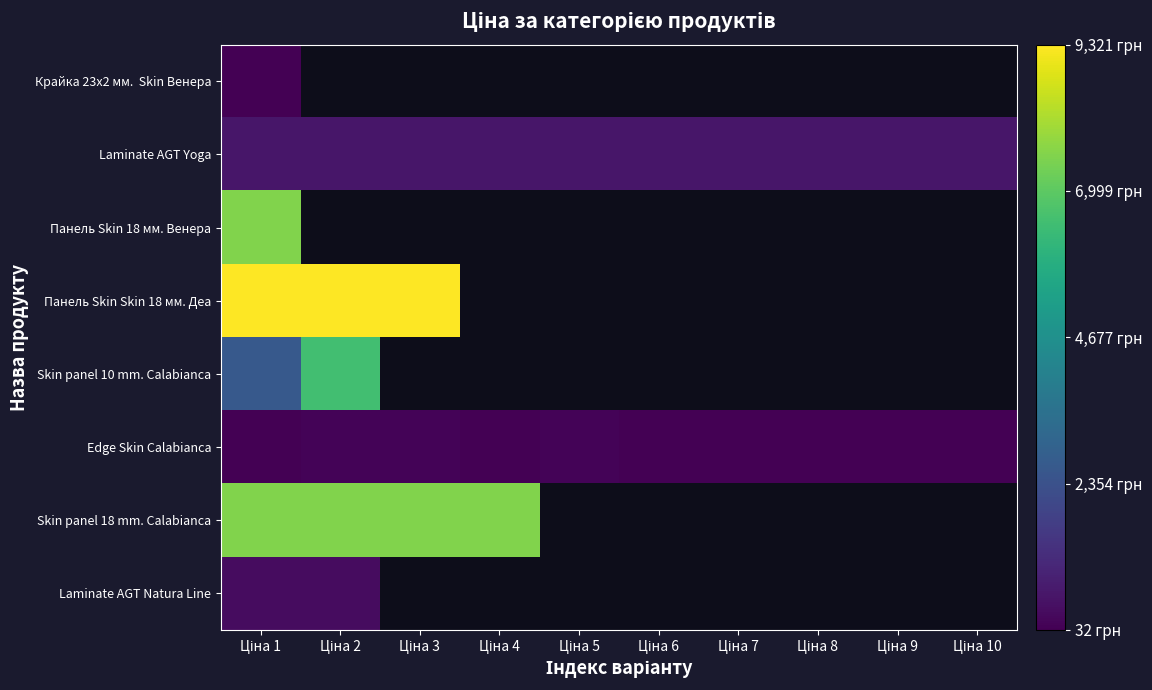

True or false: Skin panel 18 mm. Calabianca has a value of 2570.2 at Ціна 4.

False